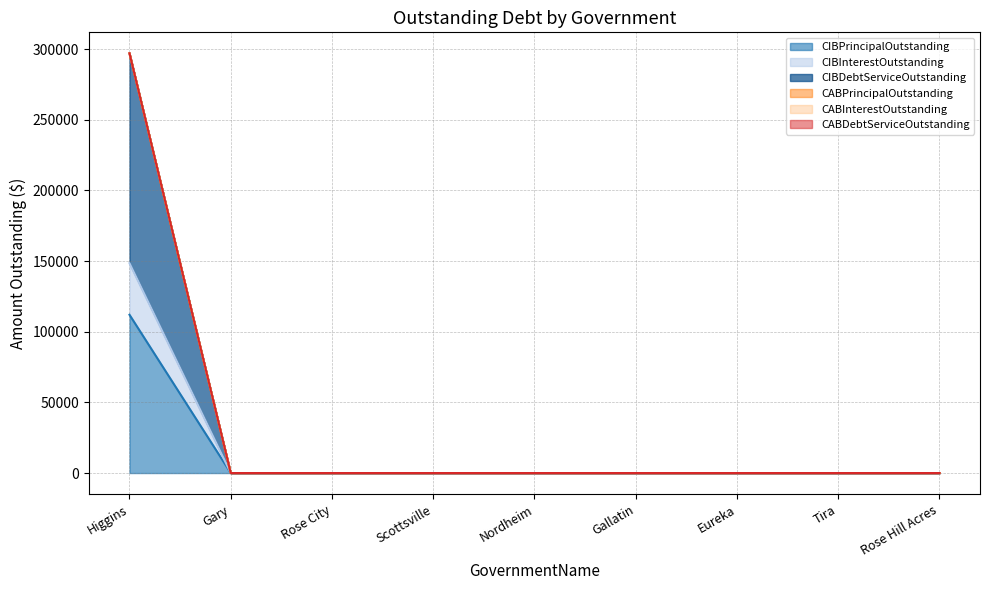

What is the maximum value shown in the chart?

297015.6